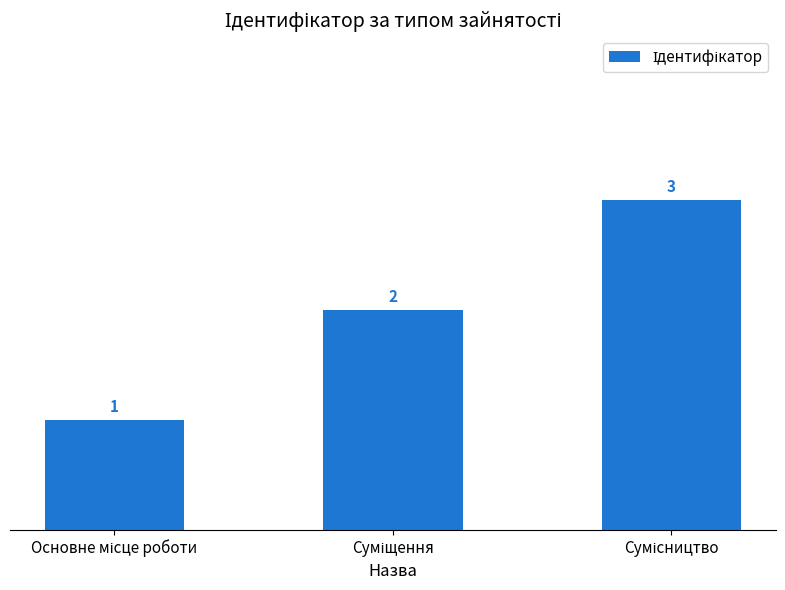

What is the greatest value displayed?

3